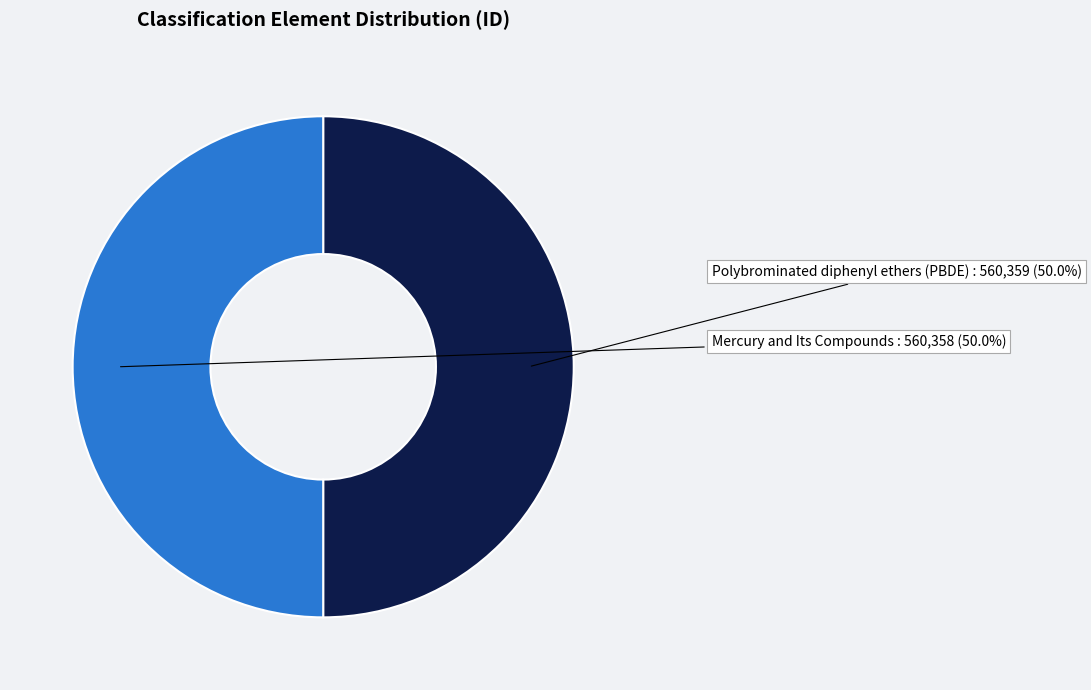

Count the number of slices in the pie.

2